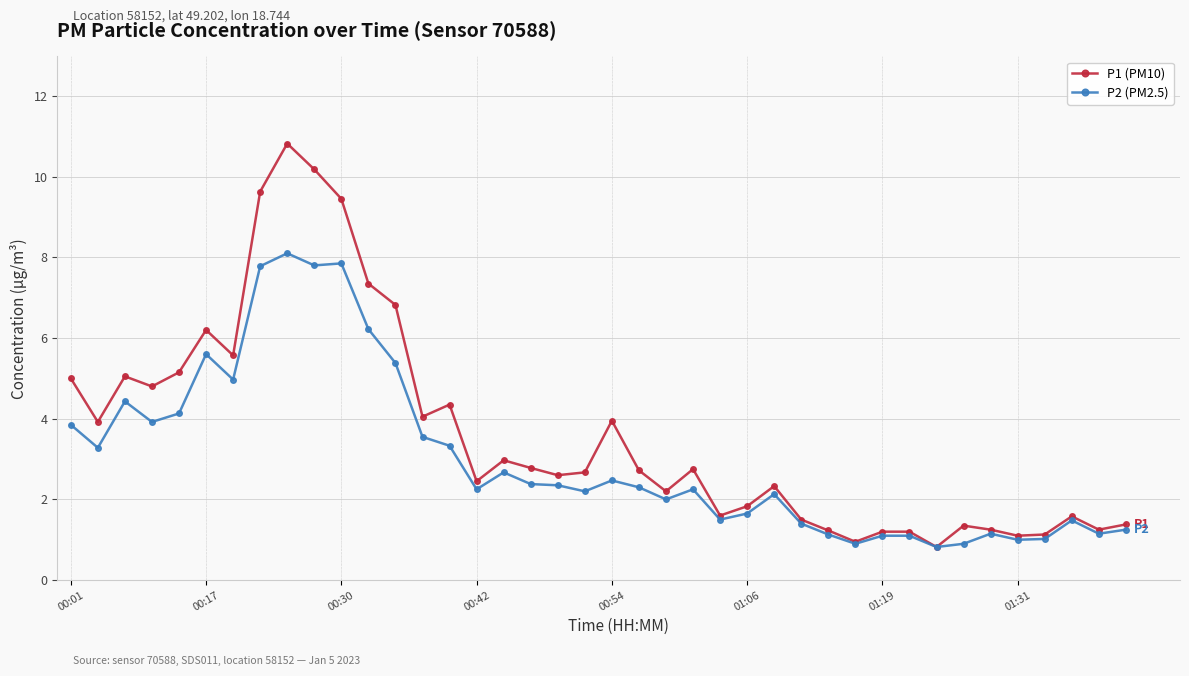

How many categories are shown in the chart?

40